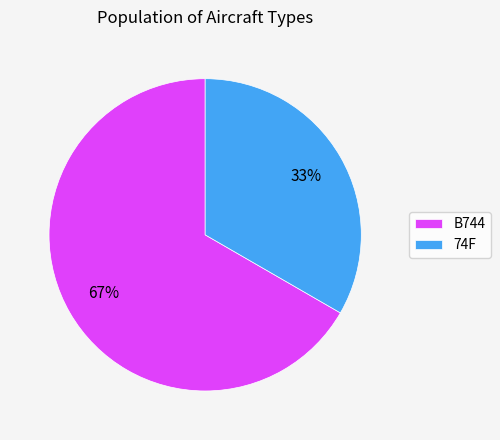

Do B744 and 74F together represent more than half of the pie?

Yes